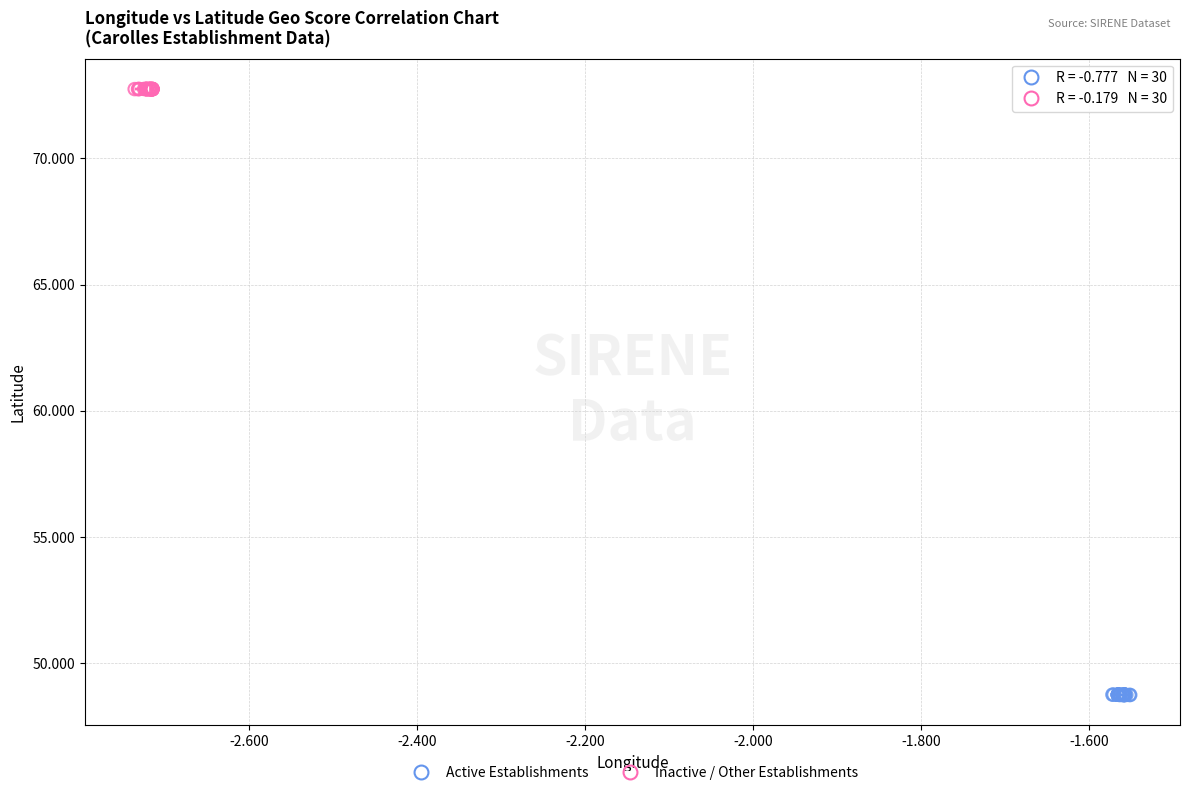

Which series contains the lowest Y value?

Active Establishments